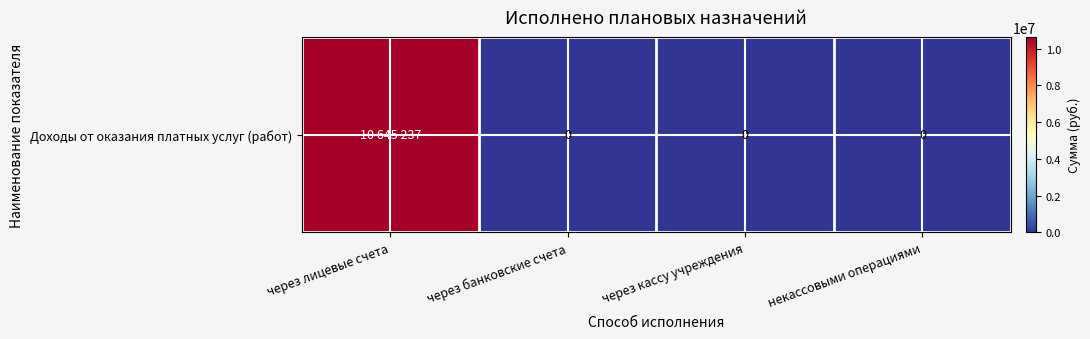

How many values are above zero?

1